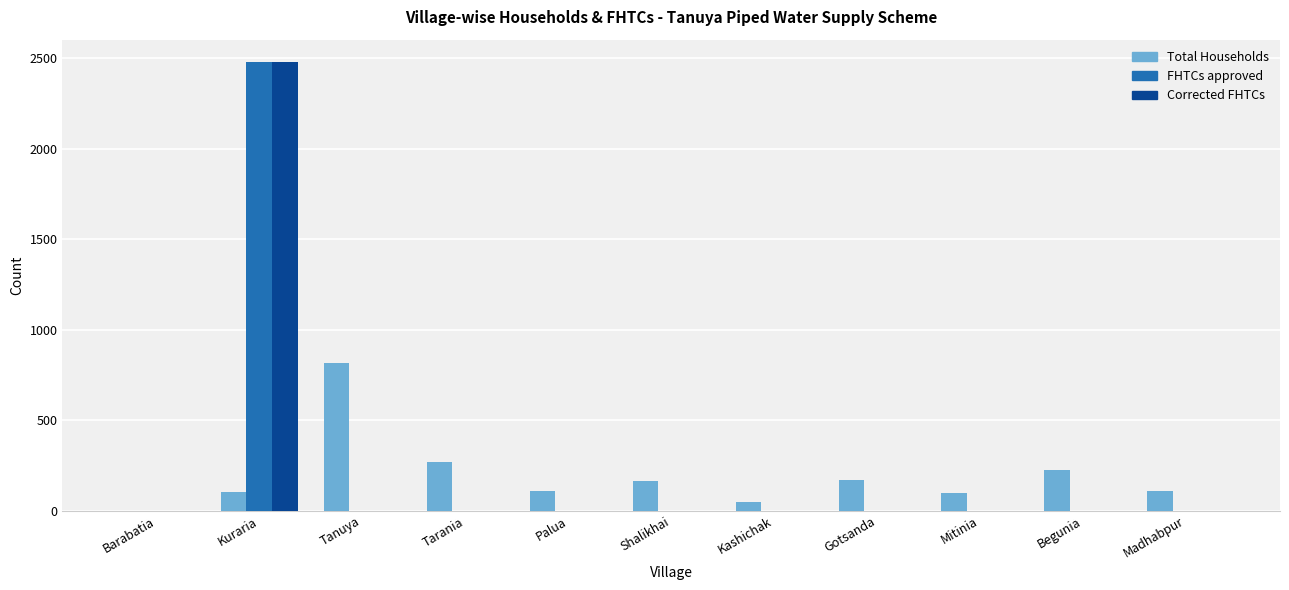

What is the sum of all Total Households values?

2113